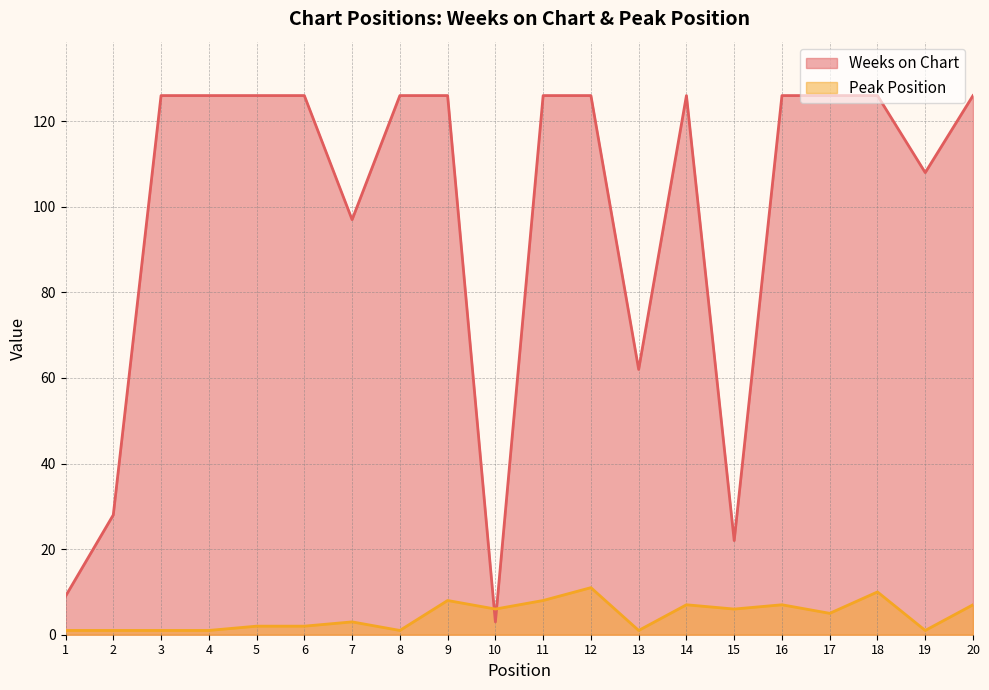

Does the chart have visible grid lines?

Yes